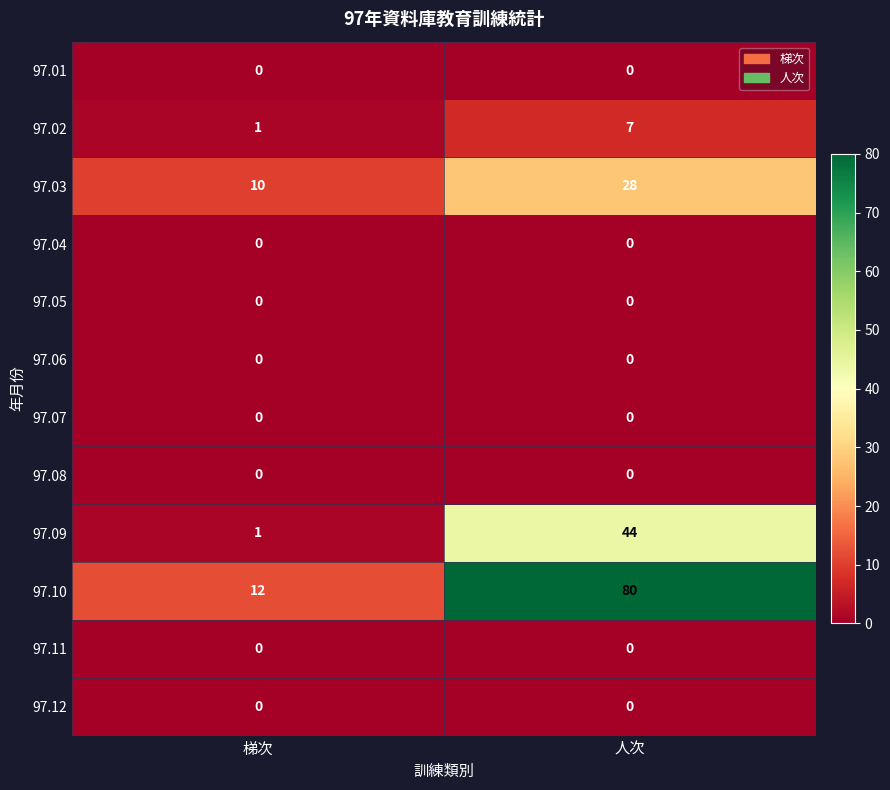

What is the difference between the maximum and minimum values in the 97.03 series?

18